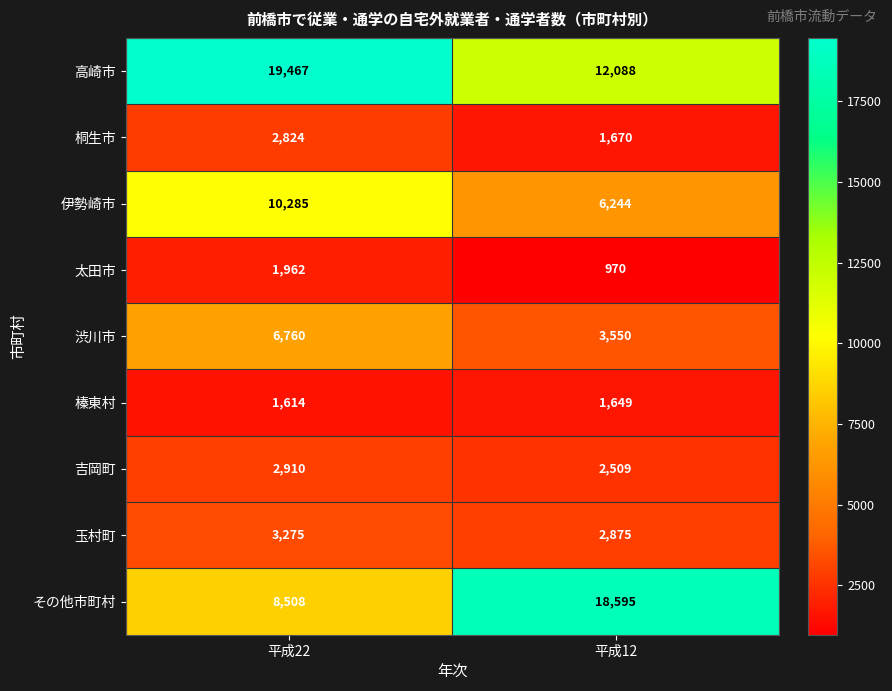

What is the difference between the maximum and minimum values in the 渋川市 series?

3210